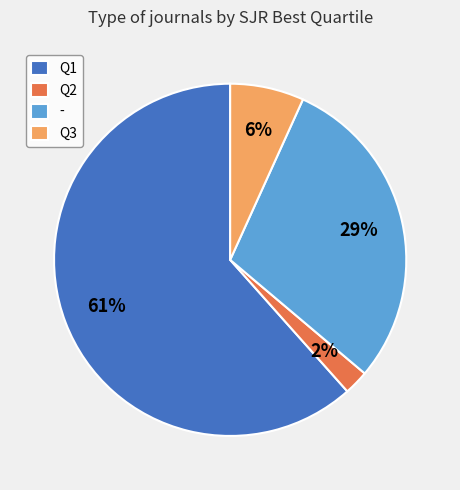

To the nearest percent, what portion does Q2 represent?

2%